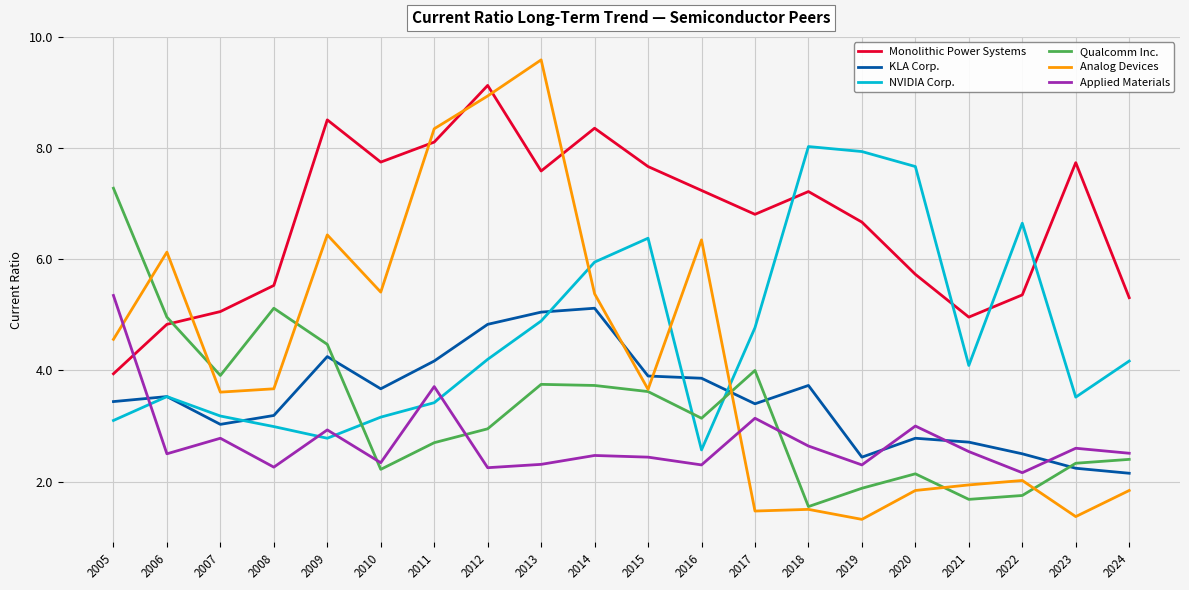

What is the total value across all series at 2011?

30.5